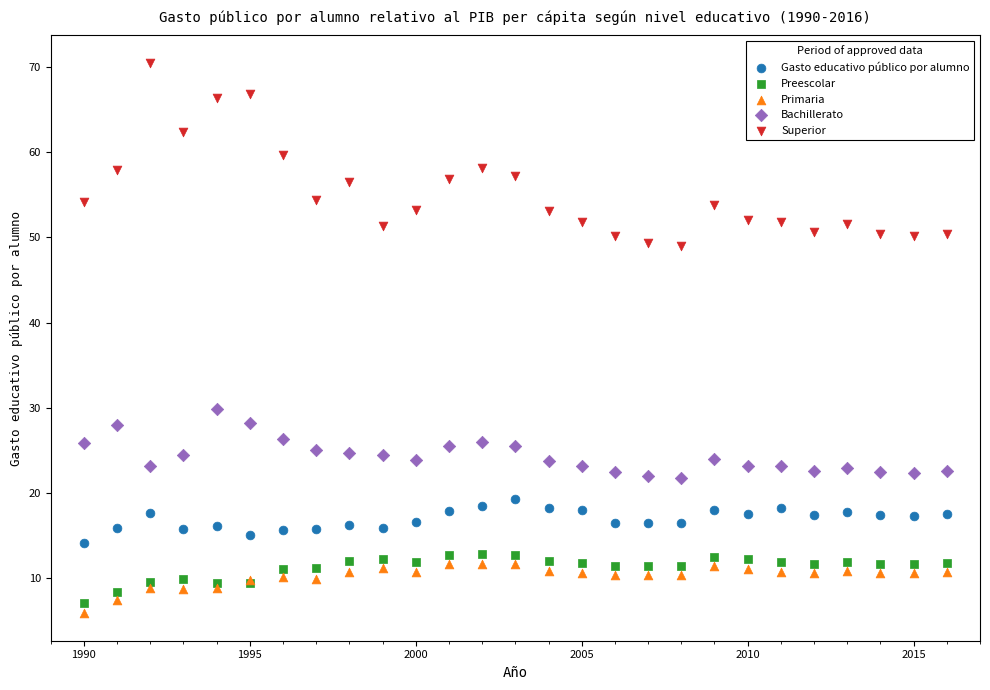

Across all series, what Y value is closest to 38?

29.8